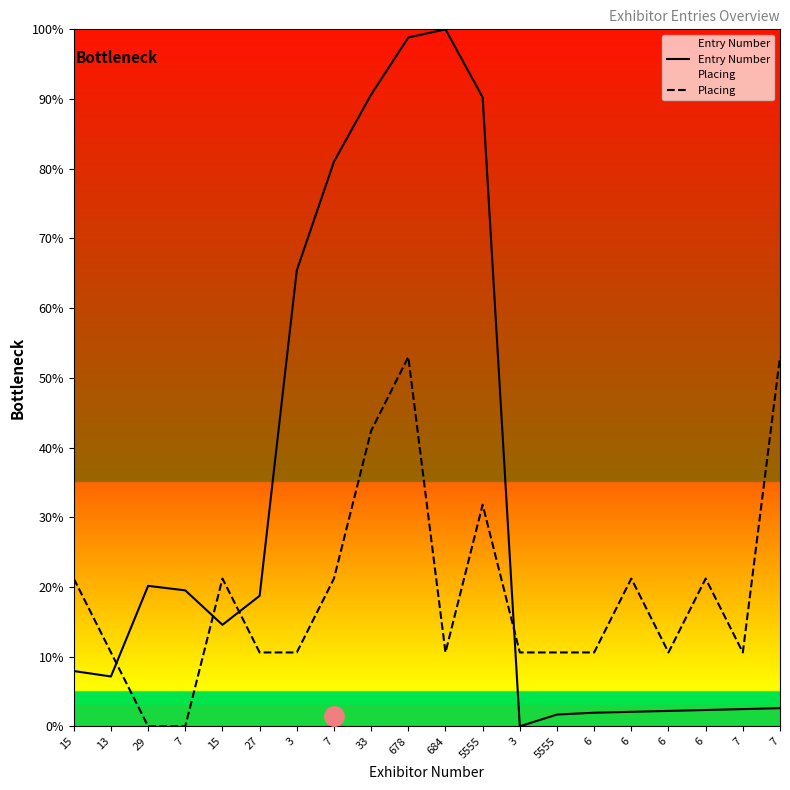

At which label does Entry Number reach its minimum?

3